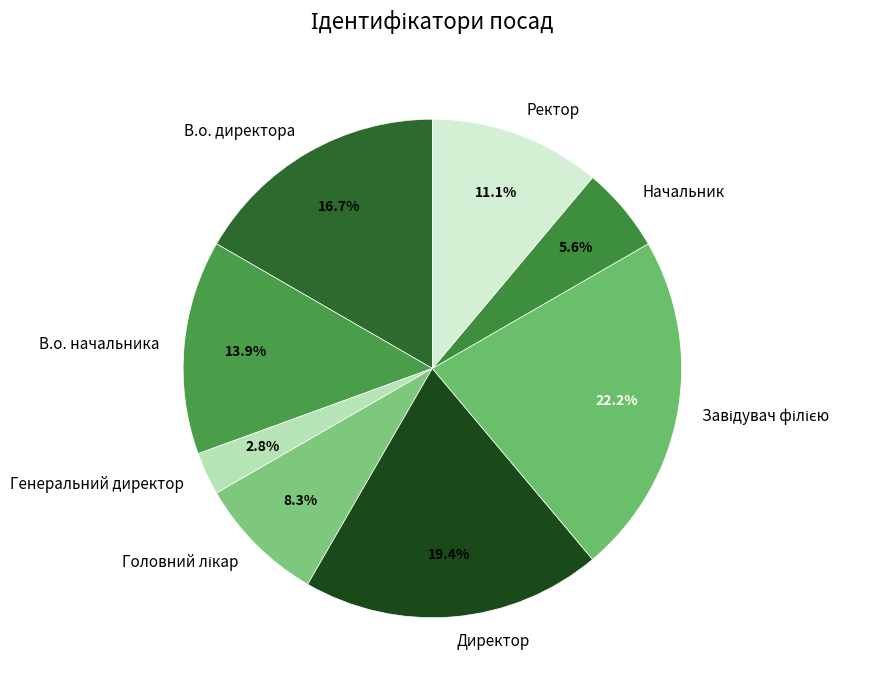

How many segments does this pie chart have?

8